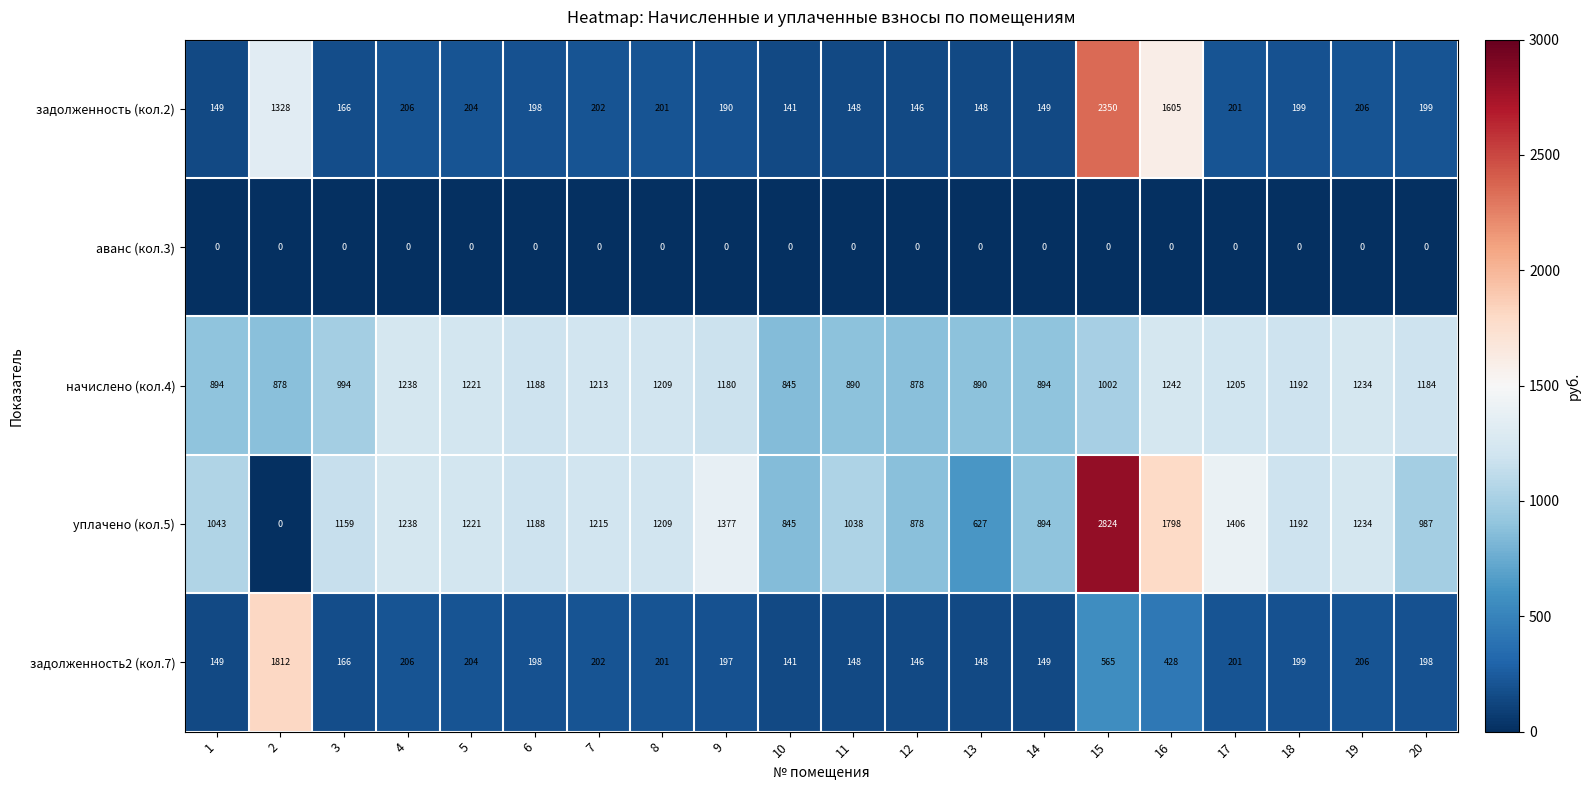

What is the difference between the maximum and minimum values in the начислено (кол.4) series?

397